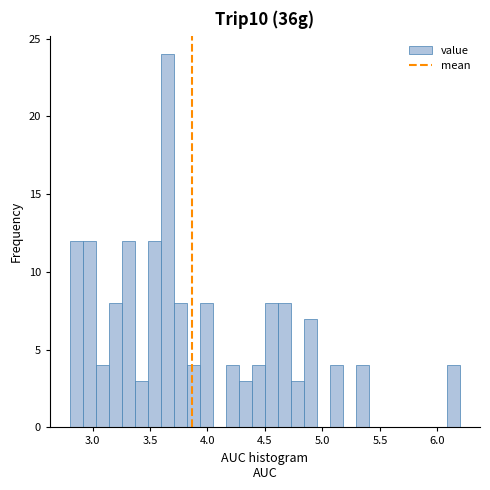

Read against the x-axis, roughly where is the centre of the tallest bar?

3.65